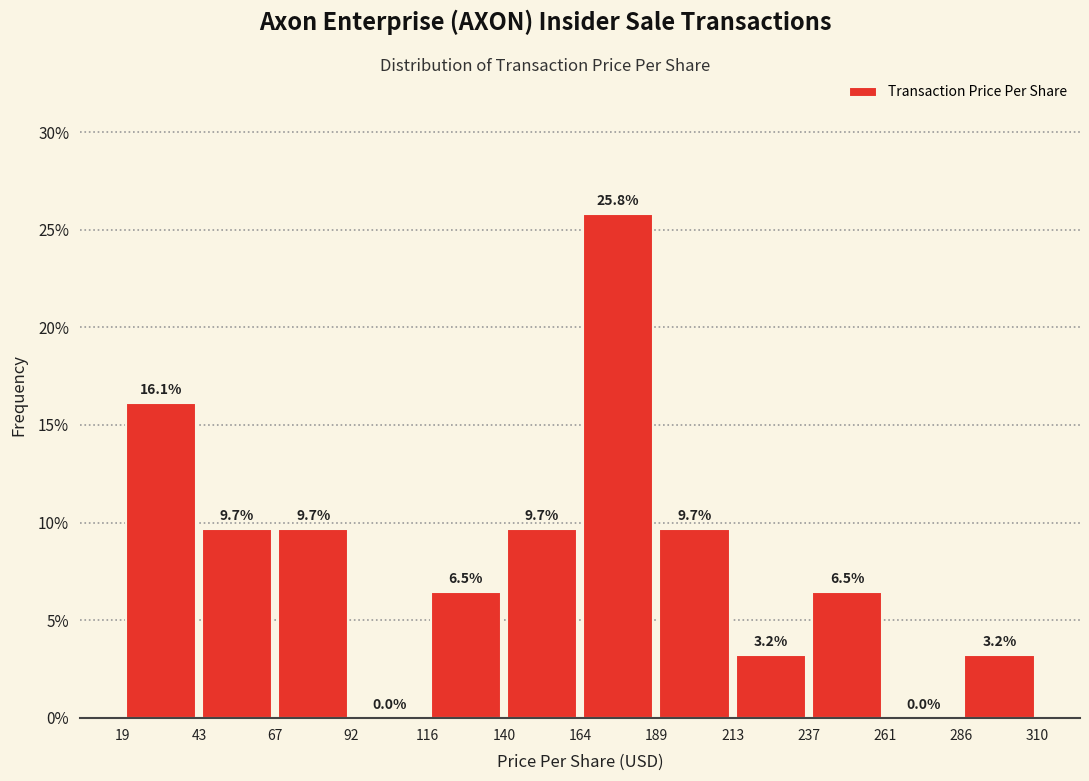

Reading left to right, list every bar in this chart as the range it spans on the x-axis followed by its height.

19 to 43: 16.1
43 to 67: 9.7
67 to 92: 9.7
92 to 116: 0.0
116 to 140: 6.5
140 to 164: 9.7
164 to 189: 25.8
189 to 213: 9.7
213 to 237: 3.2
237 to 261: 6.5
261 to 286: 0.0
286 to 310: 3.2